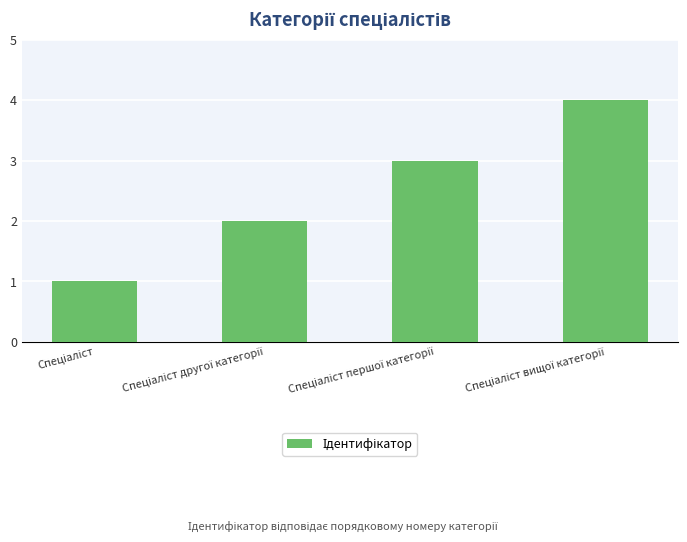

What is the sum of all values?

10